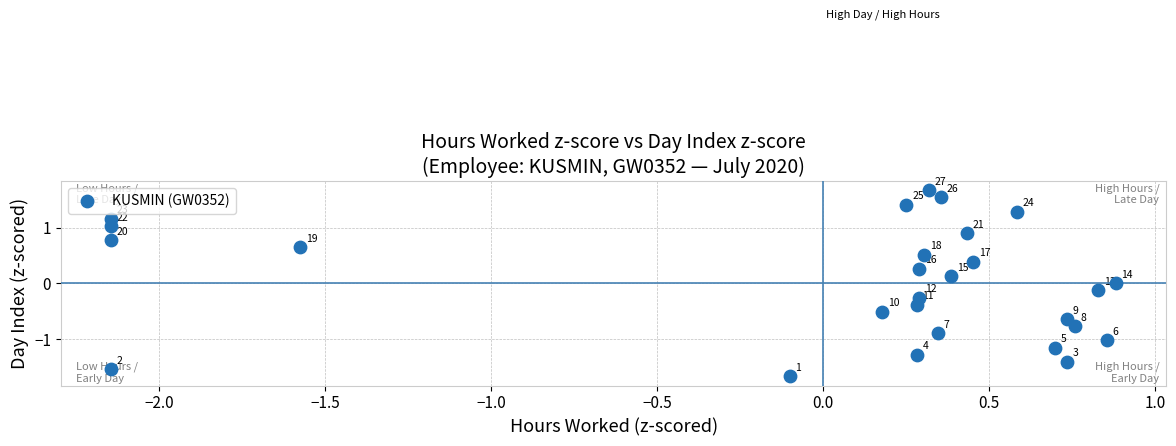

What is the range of X values (max minus min)?

3.0